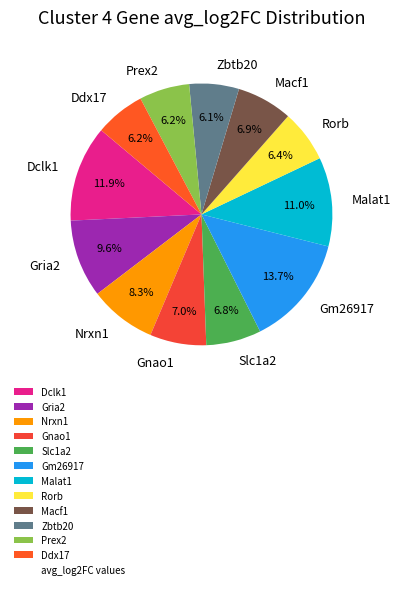

To the nearest percent, what is the average slice percentage?

8%